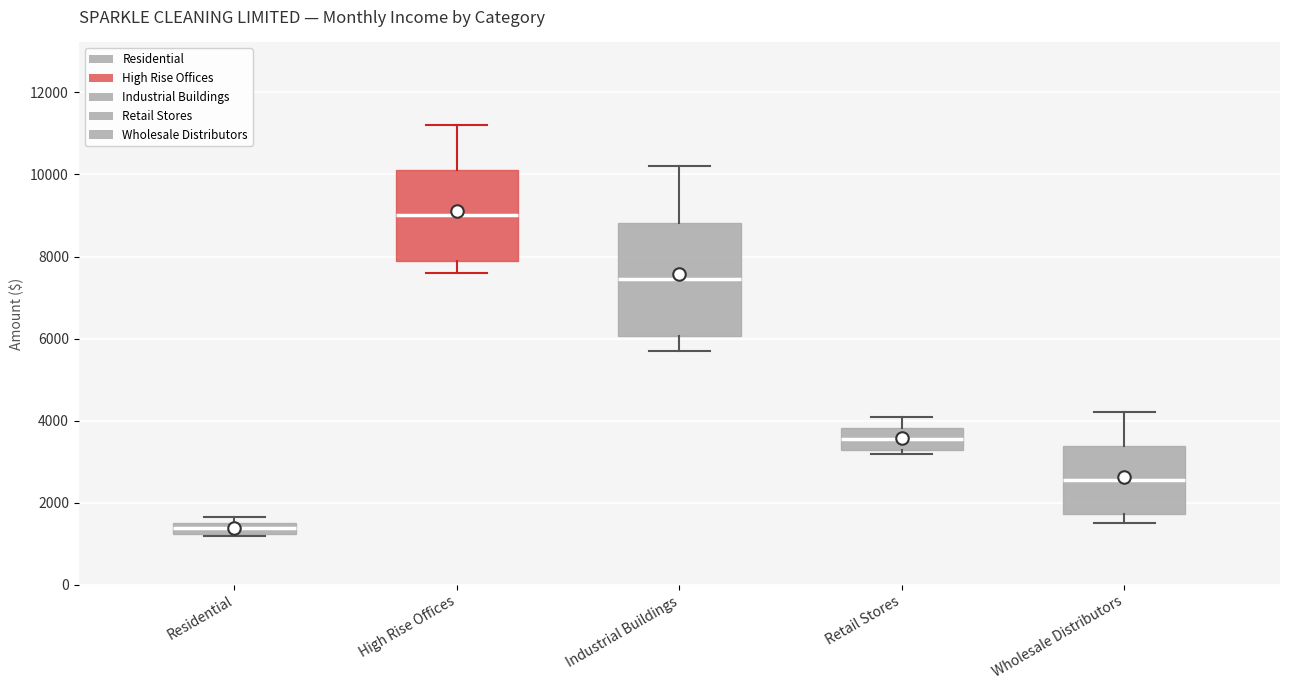

Comparing the boxes themselves (not the whiskers), which one is the tallest?

Industrial Buildings